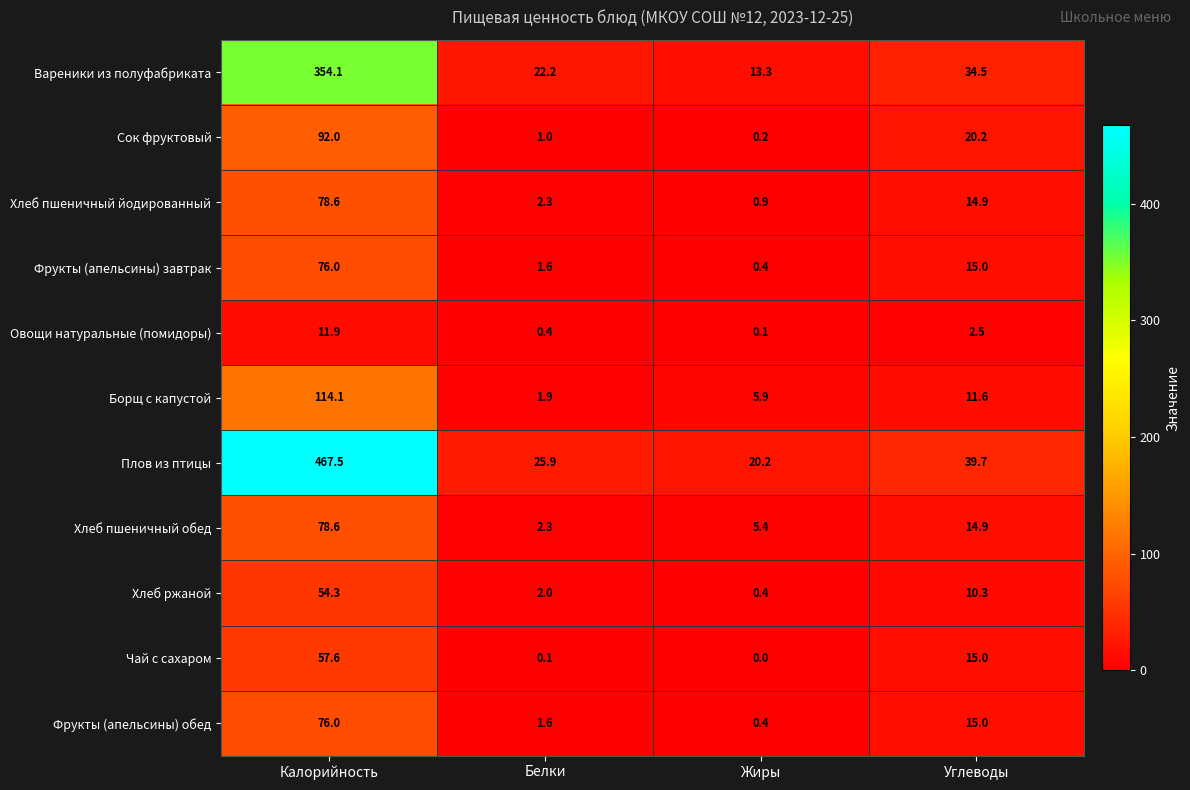

Between Калорийность and Белки, which series saw the biggest shift?

Плов из птицы